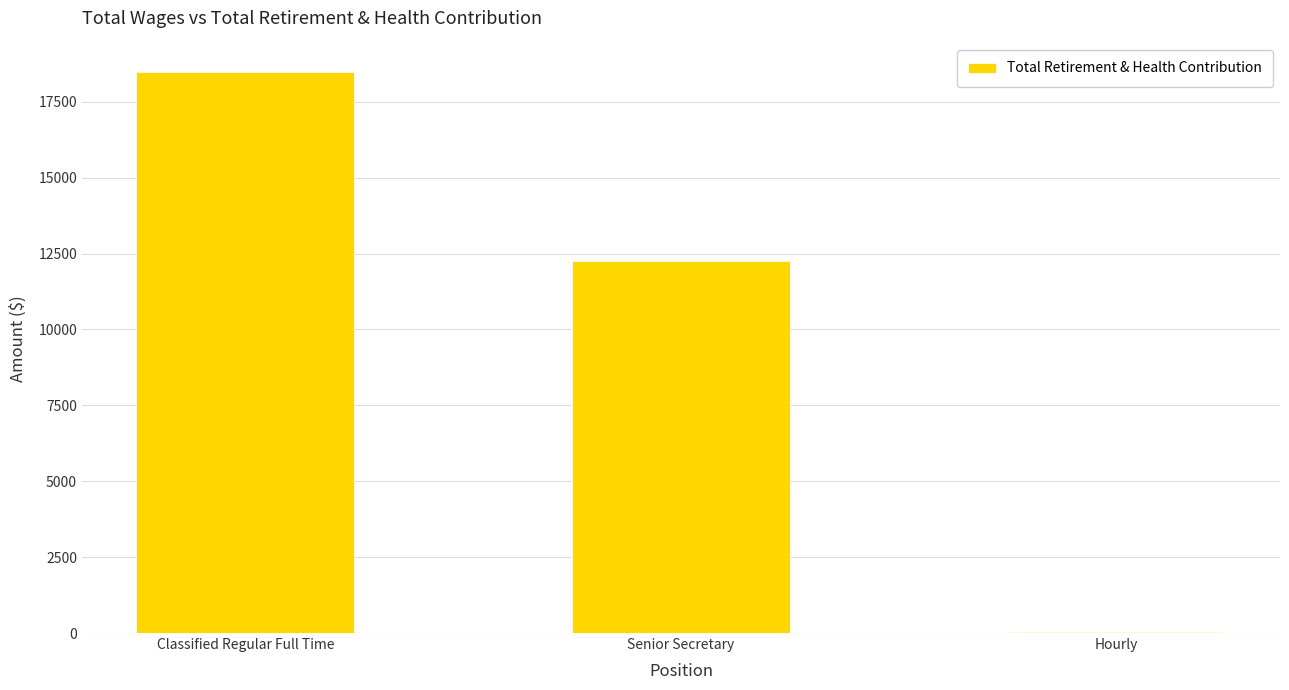

What is the maximum value shown in the chart?

18498